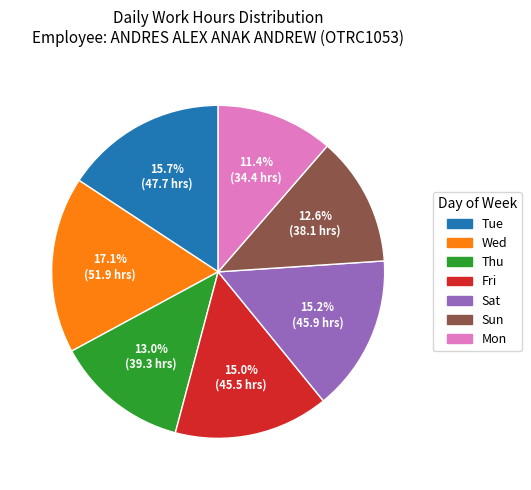

Is there any slice that represents more than half of the pie?

No